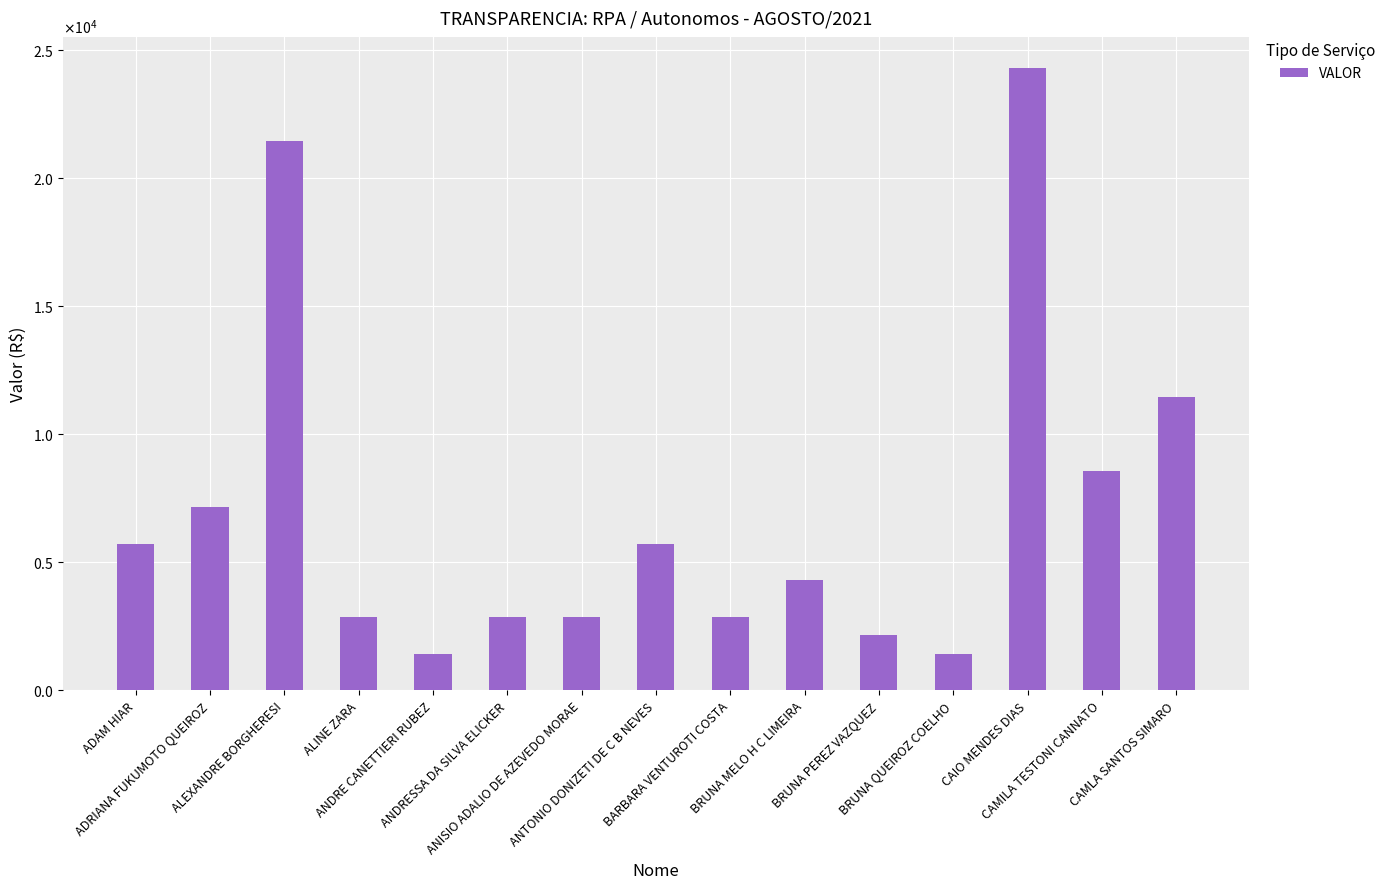

Does the chart contain any negative values?

No